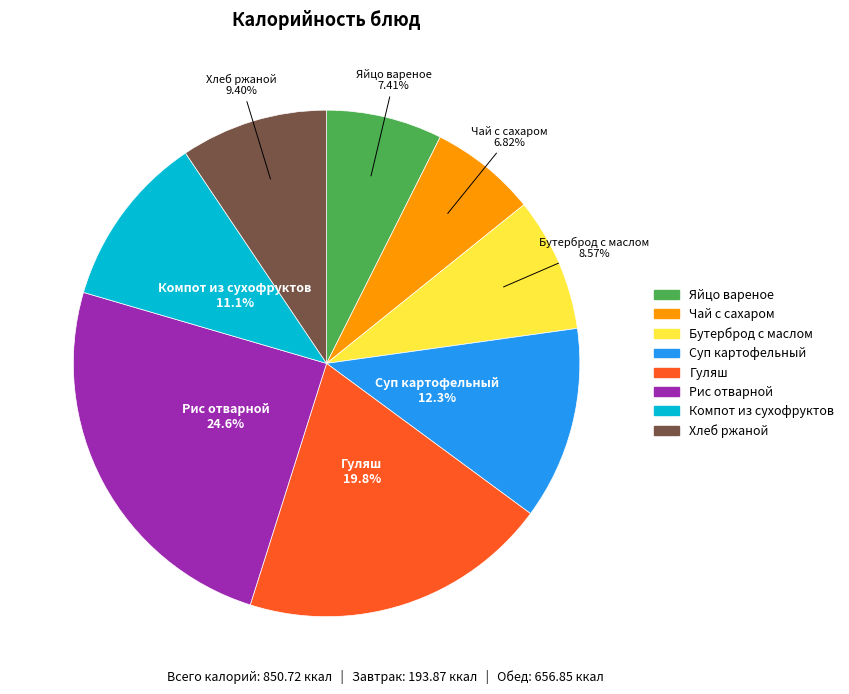

To the nearest percent, what percentage of the pie is Хлеб ржаной?

9%